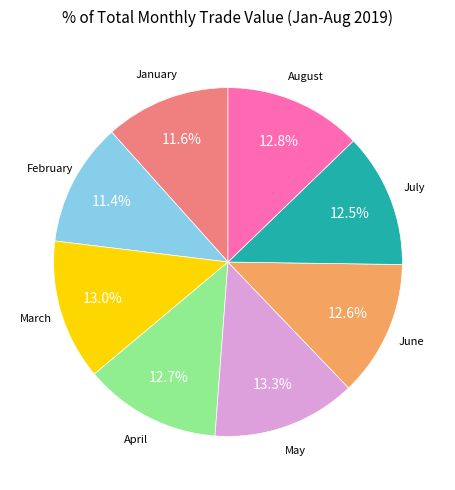

The February slice represents 11% of the pie. True or false?

True